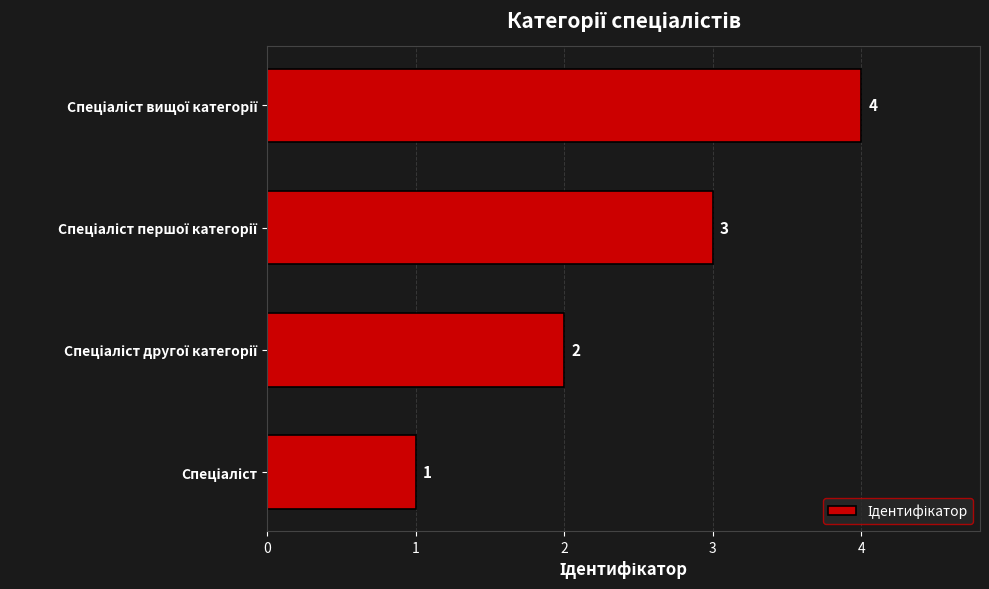

What is the difference between the maximum and minimum values?

3